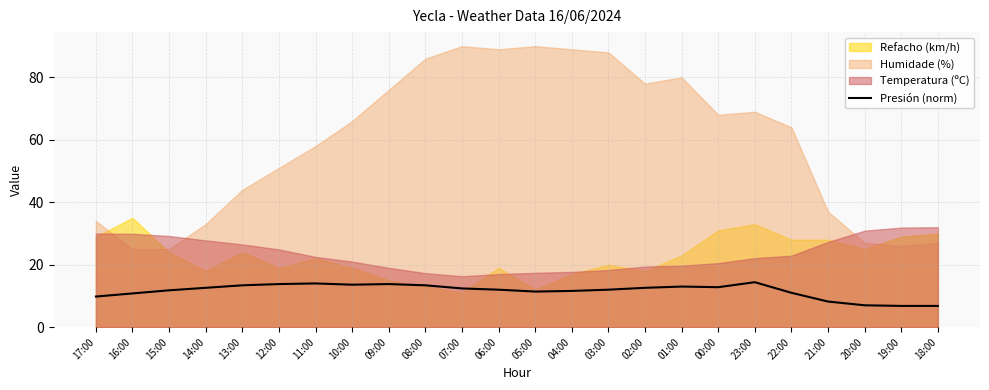

Is it true that the value at 17:00 is 9.8?

True